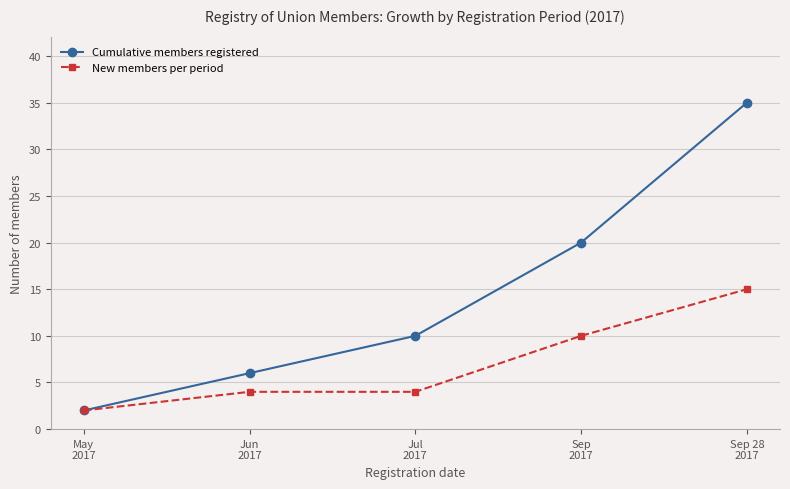

What are all the series names shown in the legend?

Cumulative members registered, New members per period